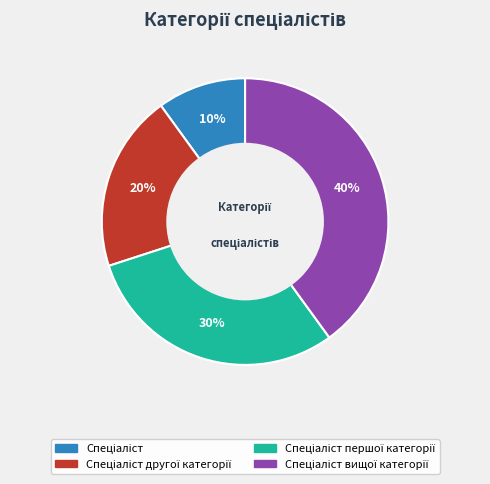

To the nearest percent, what is the difference between the largest and smallest slice percentages?

30%